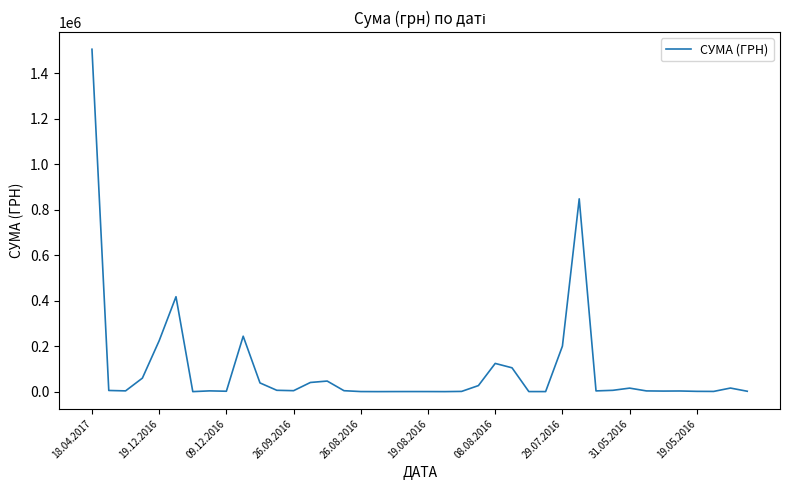

What is the maximum value shown in the chart?

1504929.0